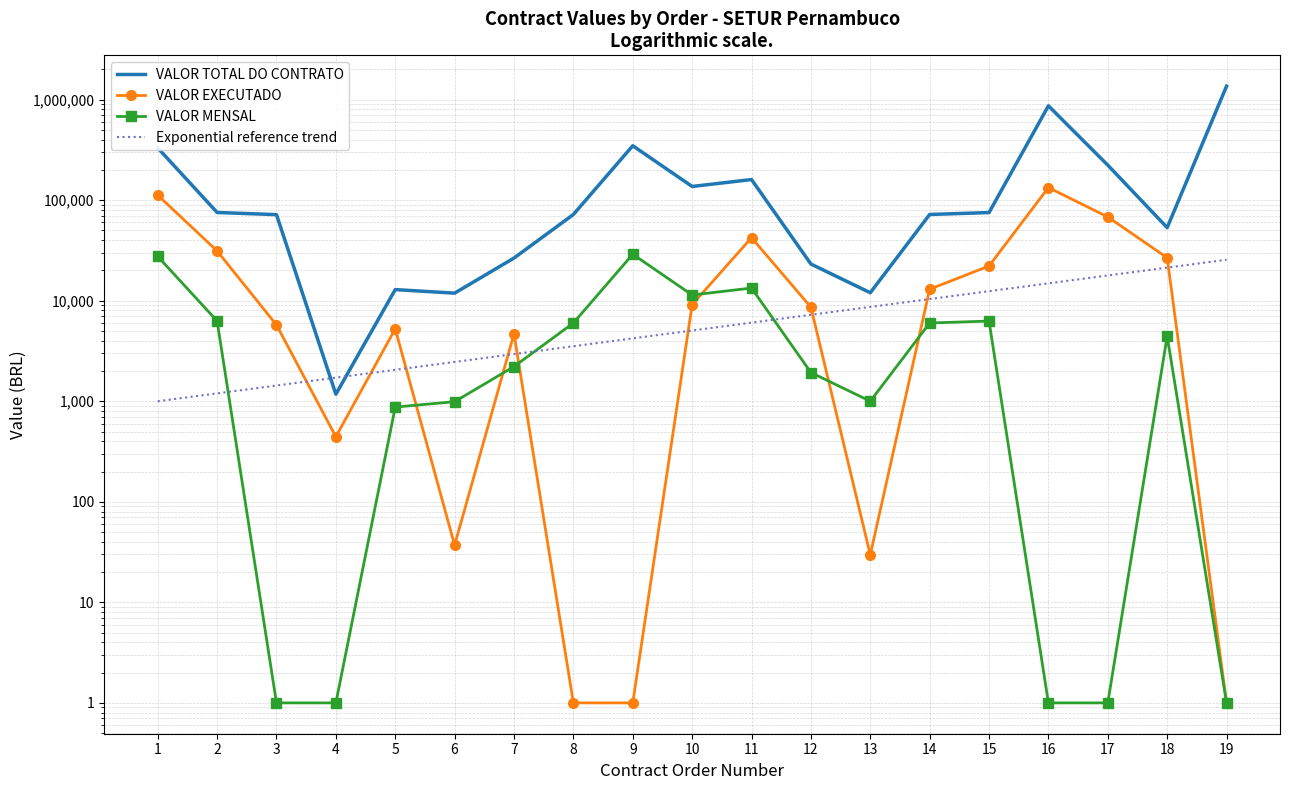

Count the number of categories in the chart.

19